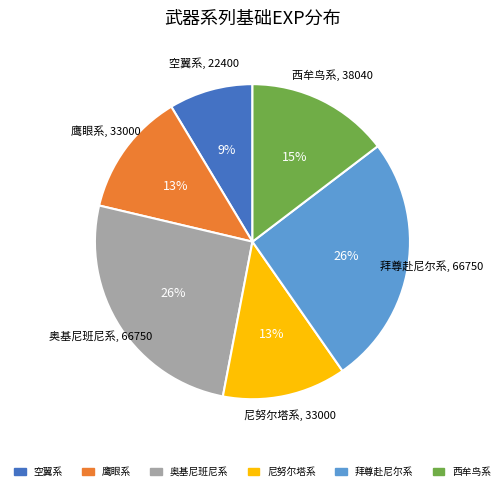

The 空翼系 slice represents 3% of the pie. True or false?

False